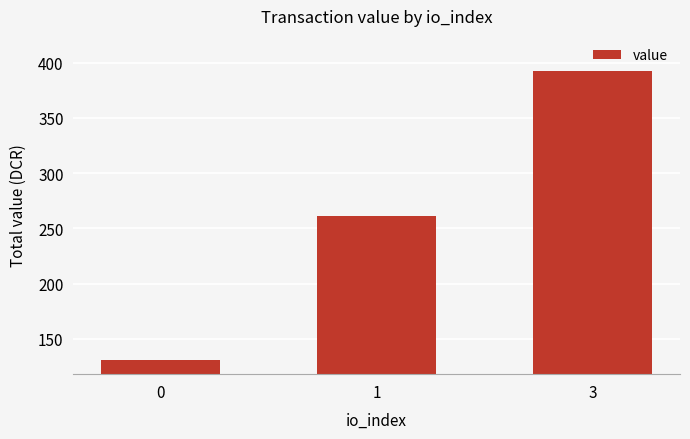

Rank the categories by value from highest to lowest.

3, 1, 0